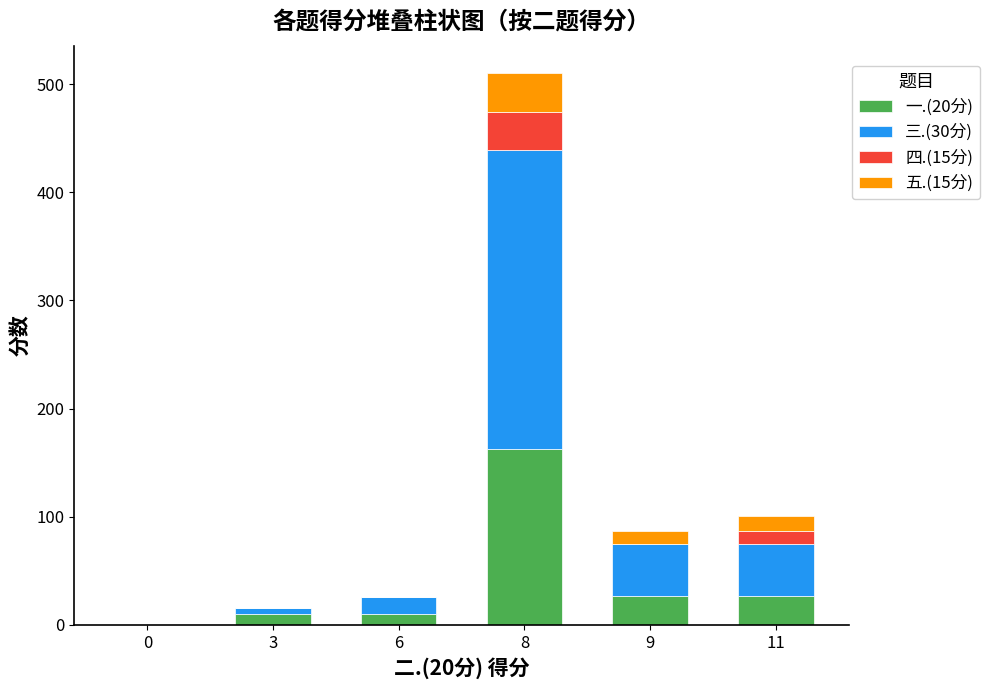

What is the average value of the 一.(20分) series?

40